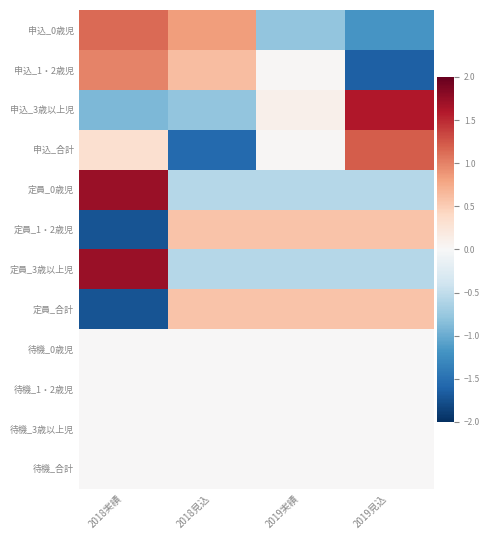

Reading right to left, extract all data points from this chart.

申込_0歳児: 2019見込=-1.2	2019実績=-0.8	2018見込=0.8	2018実績=1.1
申込_1・2歳児: 2019見込=-1.6	2019実績=0.0	2018見込=0.6	2018実績=1.0
申込_3歳以上児: 2019見込=1.6	2019実績=0.1	2018見込=-0.8	2018実績=-0.9
申込_合計: 2019見込=1.2	2019実績=0.0	2018見込=-1.6	2018実績=0.3
定員_0歳児: 2019見込=-0.6	2019実績=-0.6	2018見込=-0.6	2018実績=1.7
定員_1・2歳児: 2019見込=0.6	2019実績=0.6	2018見込=0.6	2018実績=-1.7
定員_3歳以上児: 2019見込=-0.6	2019実績=-0.6	2018見込=-0.6	2018実績=1.7
定員_合計: 2019見込=0.6	2019実績=0.6	2018見込=0.6	2018実績=-1.7
待機_0歳児: 2019見込=0.0	2019実績=0.0	2018見込=0.0	2018実績=0.0
待機_1・2歳児: 2019見込=0.0	2019実績=0.0	2018見込=0.0	2018実績=0.0
待機_3歳以上児: 2019見込=0.0	2019実績=0.0	2018見込=0.0	2018実績=0.0
待機_合計: 2019見込=0.0	2019実績=0.0	2018見込=0.0	2018実績=0.0